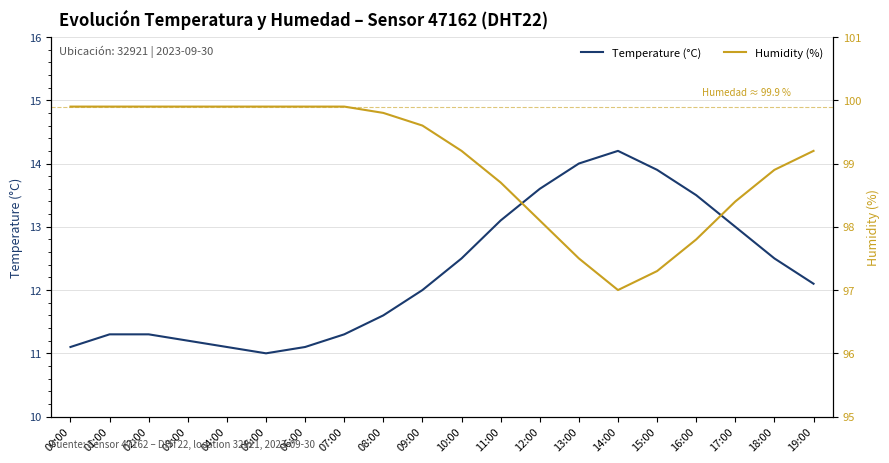

At how many categories does at least one series exceed 84?

20